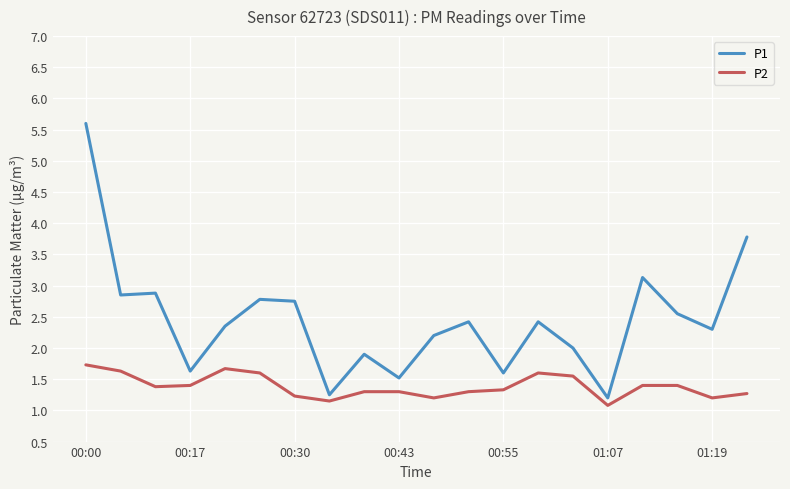

At how many categories does at least one series exceed 3?

3